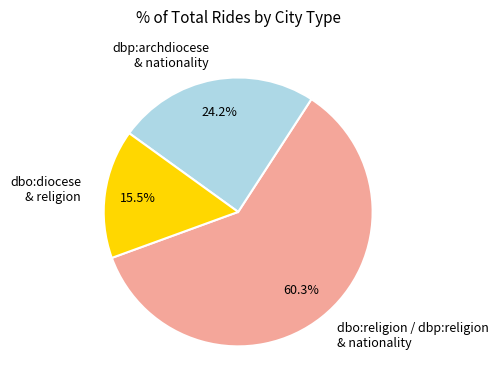

What portion of the pie excludes dbo:religion / dbp:religion & nationality?

39.7%